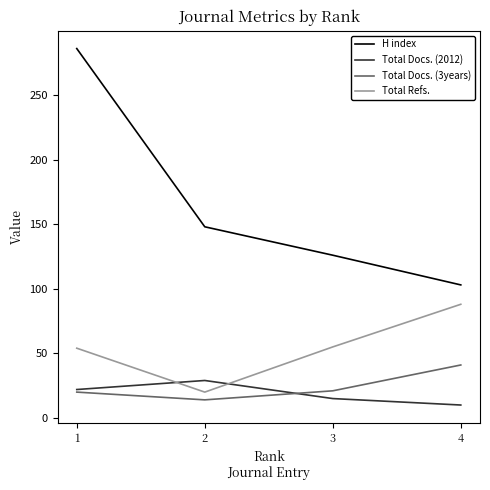

Which series has the widest spread of values?

H index